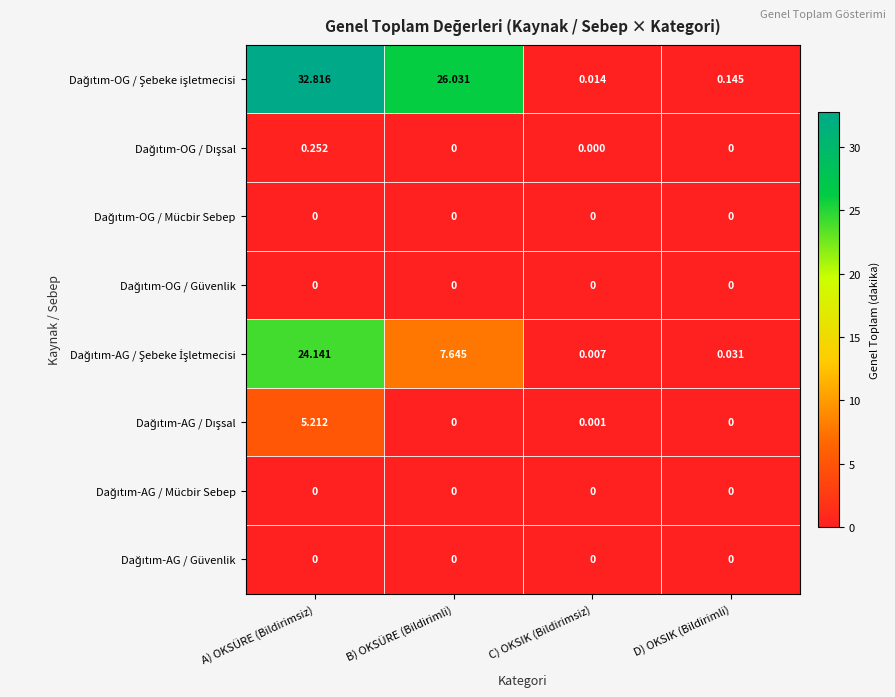

At which category is the sum across all series the highest?

A) OKSÜRE (Bildirimsiz)